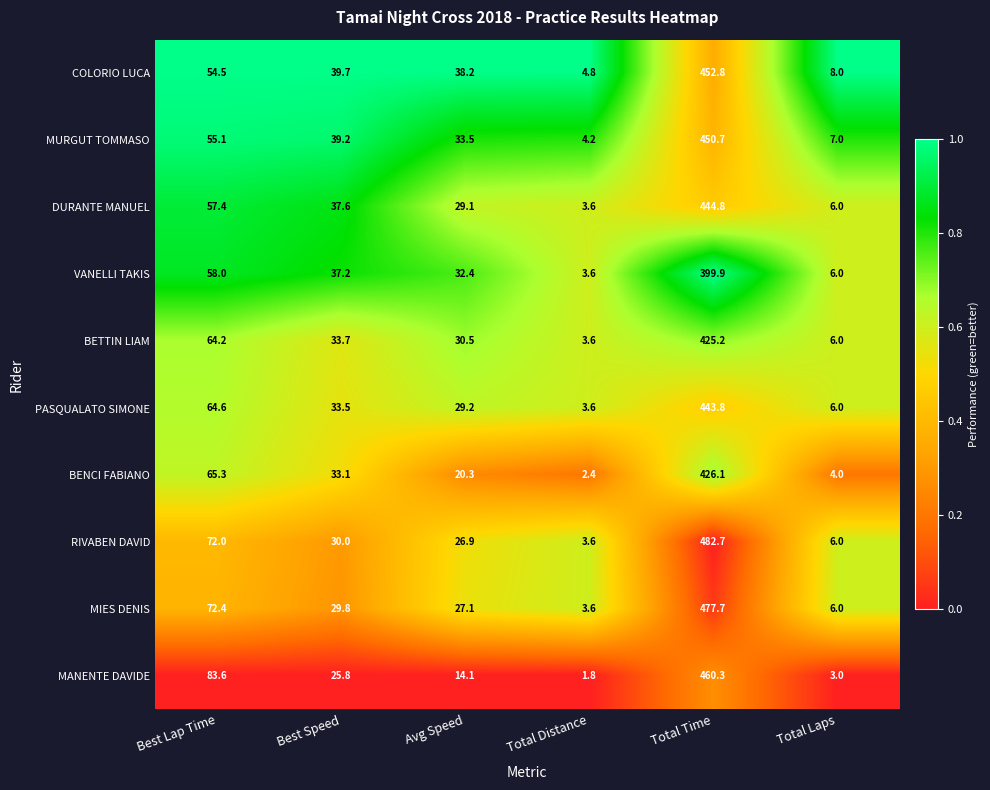

The value of BENCI FABIANO at Best Speed is 45.4. True or false?

False